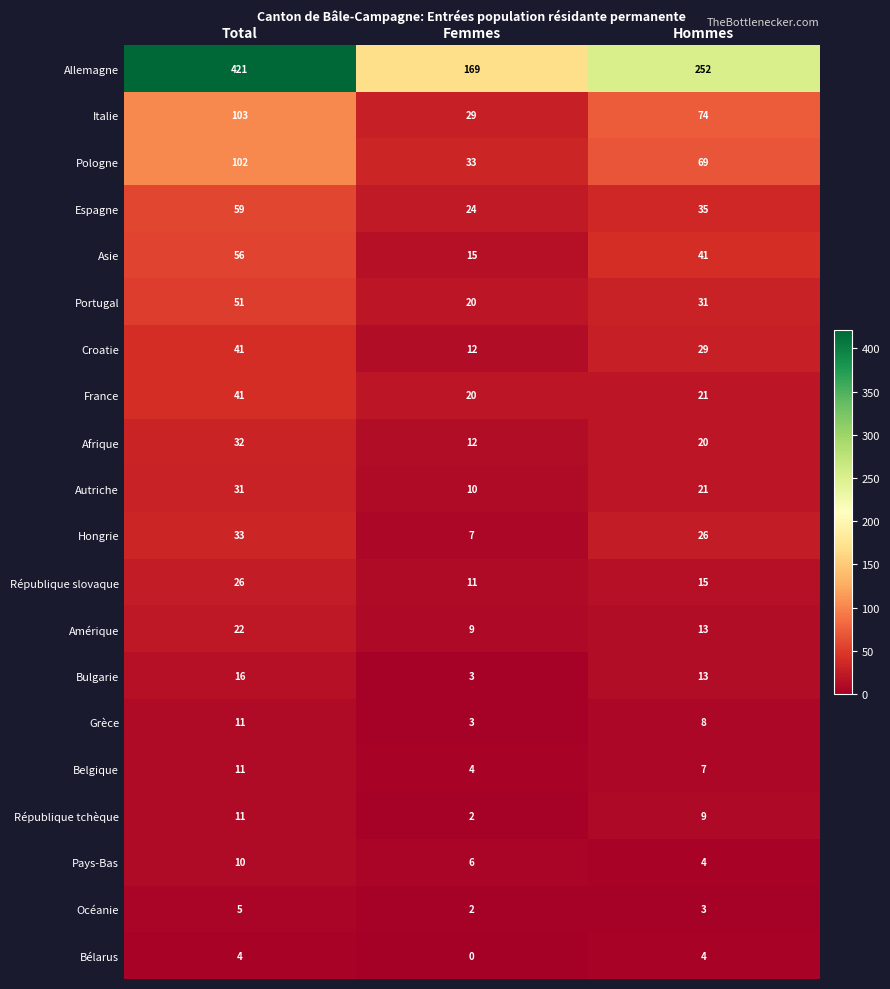

The value of Grèce at Hommes is 2. True or false?

False